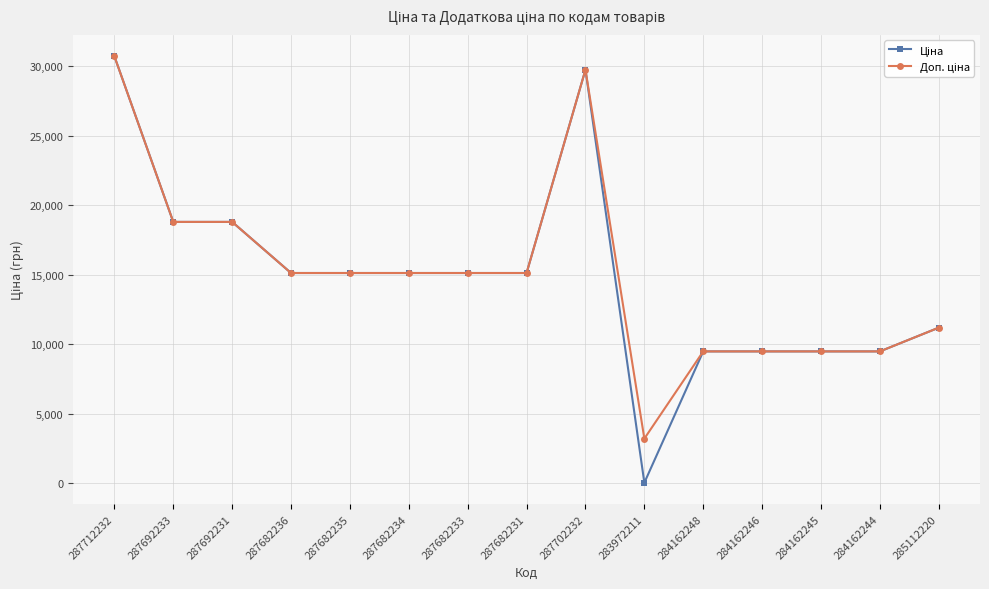

Which label corresponds to the smallest value in the chart?

283972211